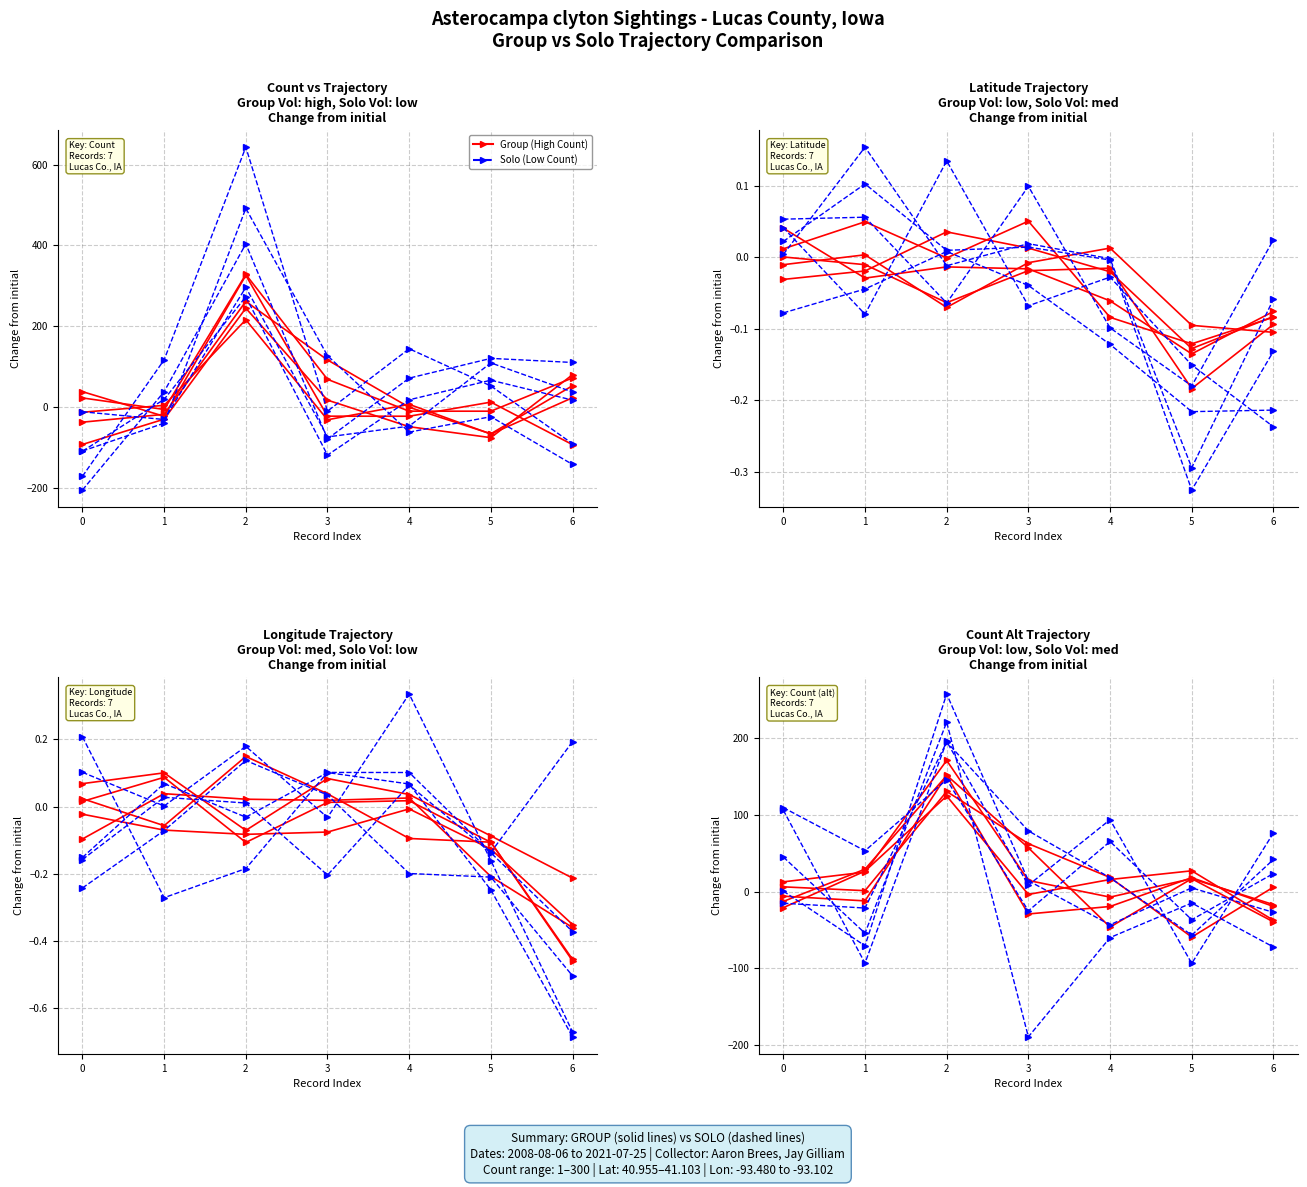

Between which two adjacent categories do Count (Solo) and Count (Group) first intersect?

0 and 1